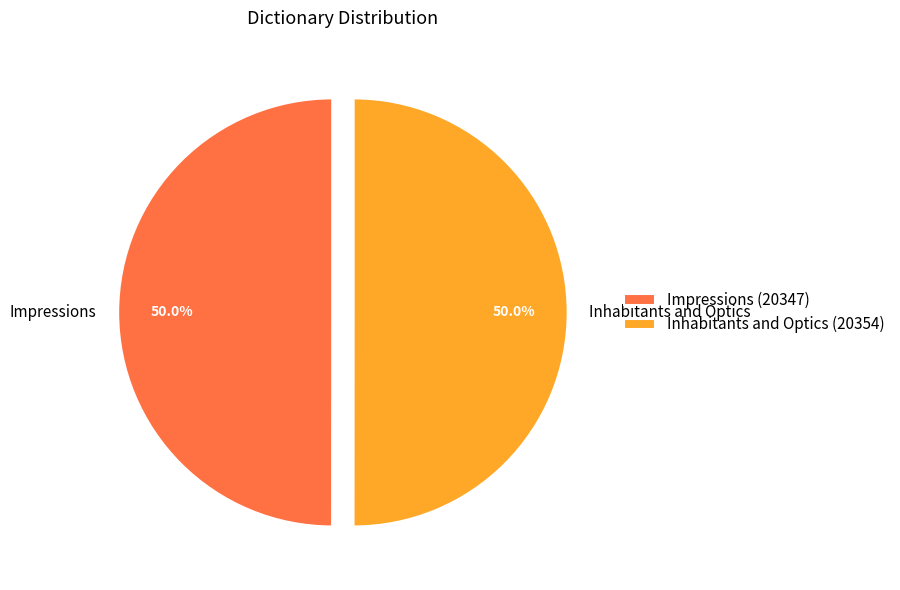

Approximately how many times larger is the value at Impressions compared to Inhabitants and Optics?

1.0